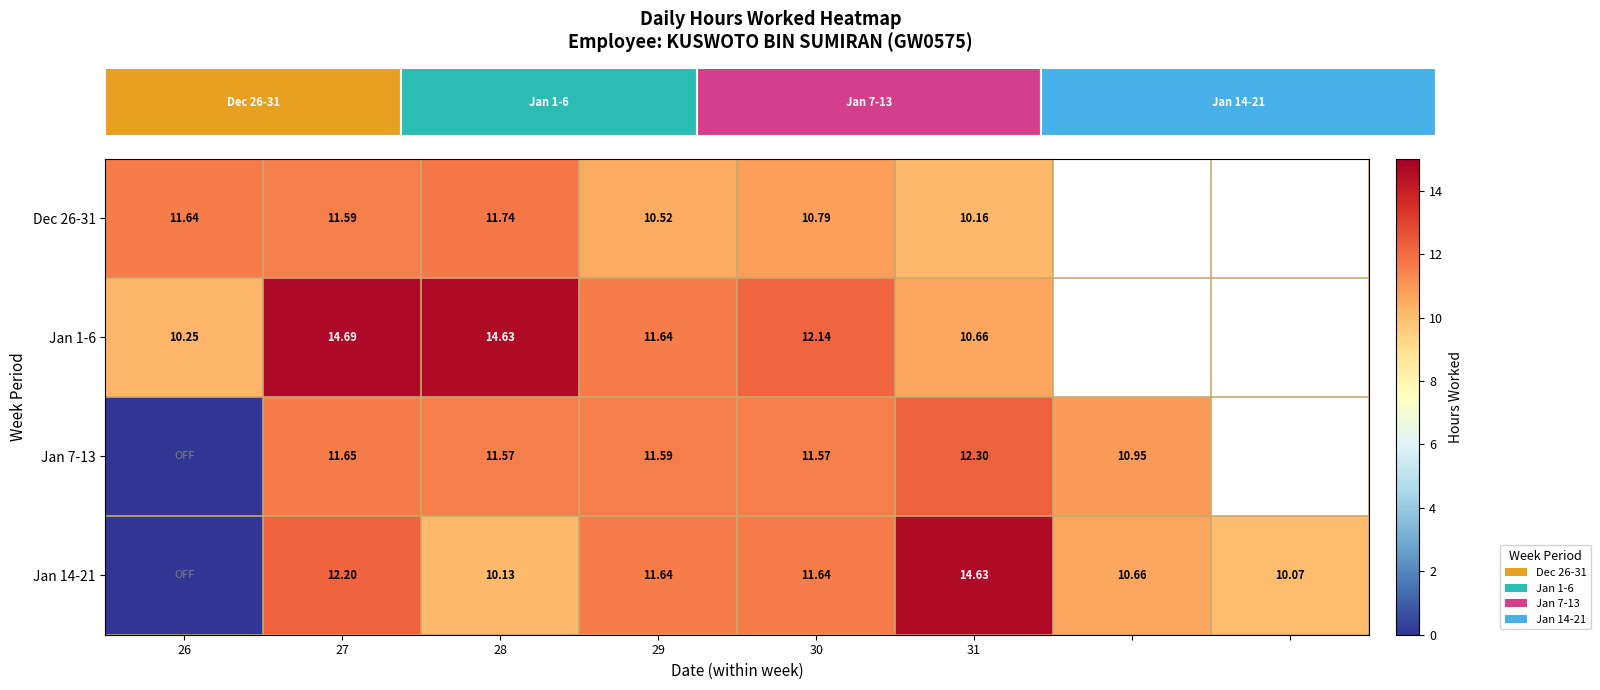

Rank the series by their maximum value, from highest to lowest.

Jan 1-6, Jan 14-21, Jan 7-13, Dec 26-31